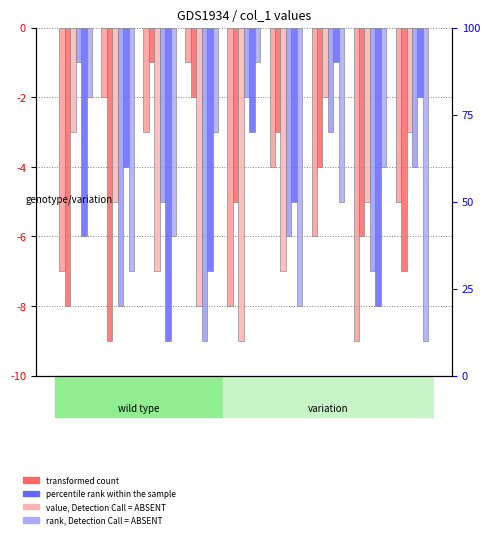

How many values in the col_6 series exceed -5?

4